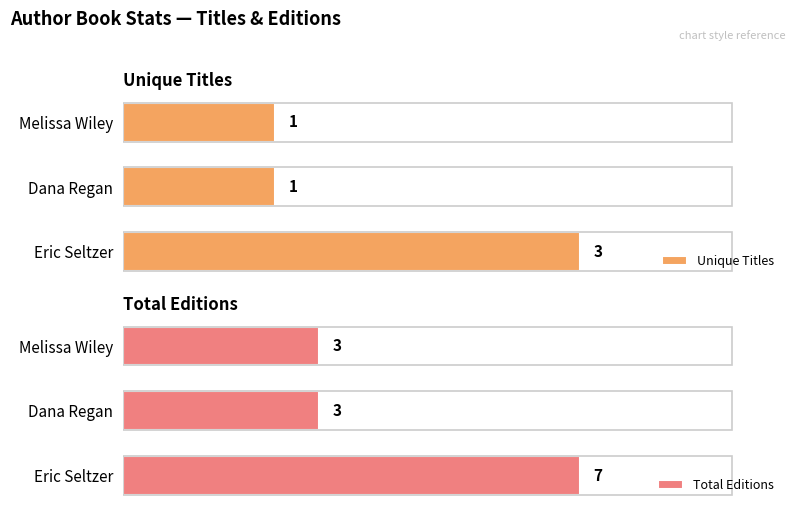

The Total Editions series shows 5 at Melissa Wiley. True or false?

False